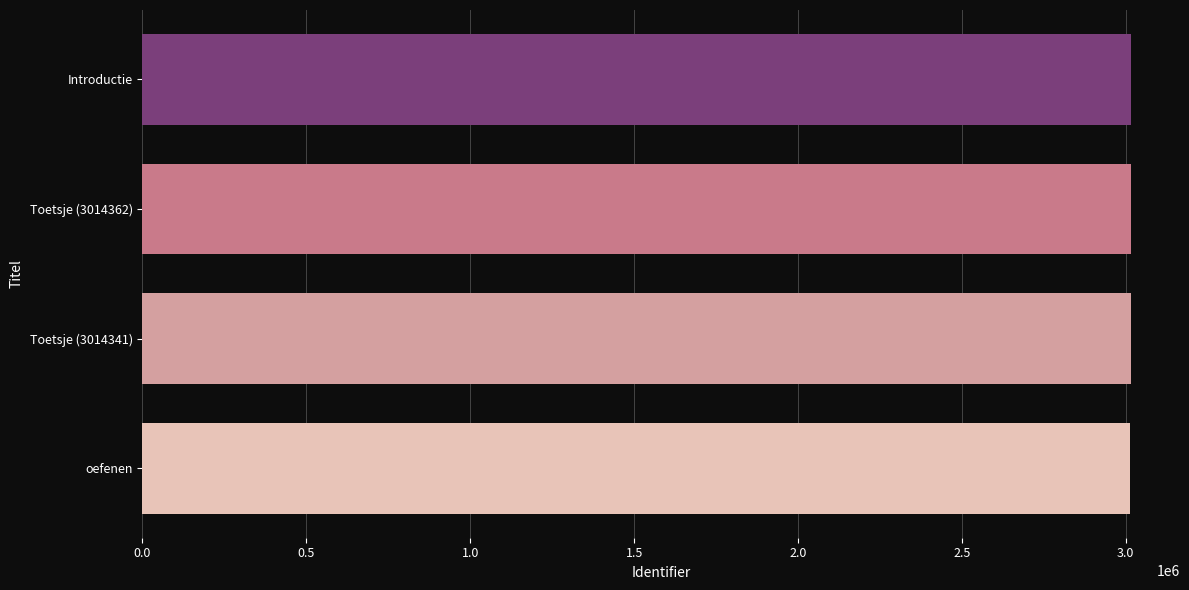

What is the greatest value displayed?

3014536